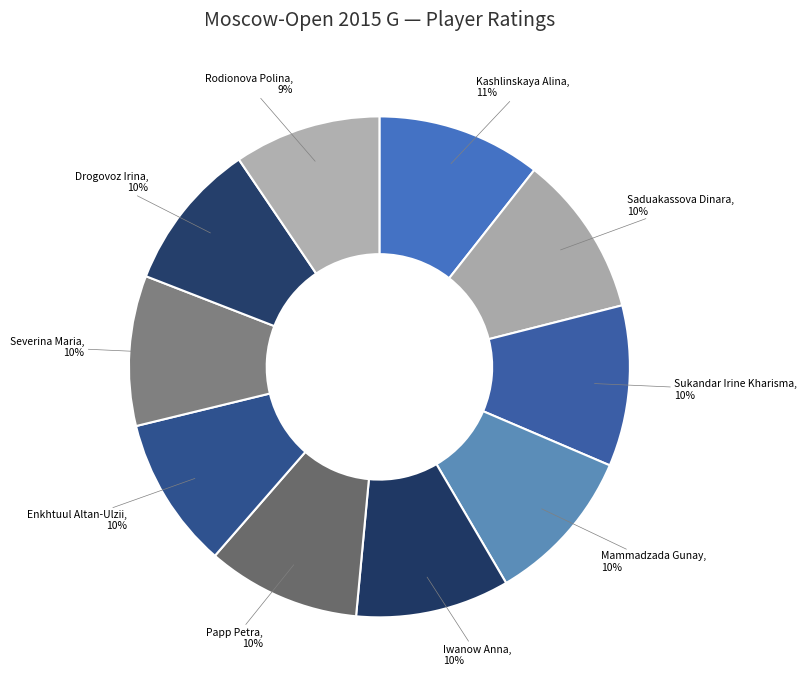

To the nearest percent, what is the combined percentage of Iwanow Anna and Papp Petra?

20%